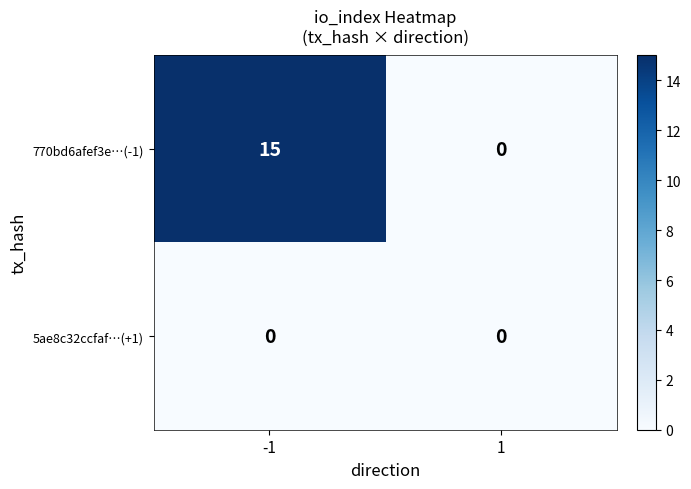

The 5ae8c32ccfaf…(+1) series shows 0 at 1. True or false?

True